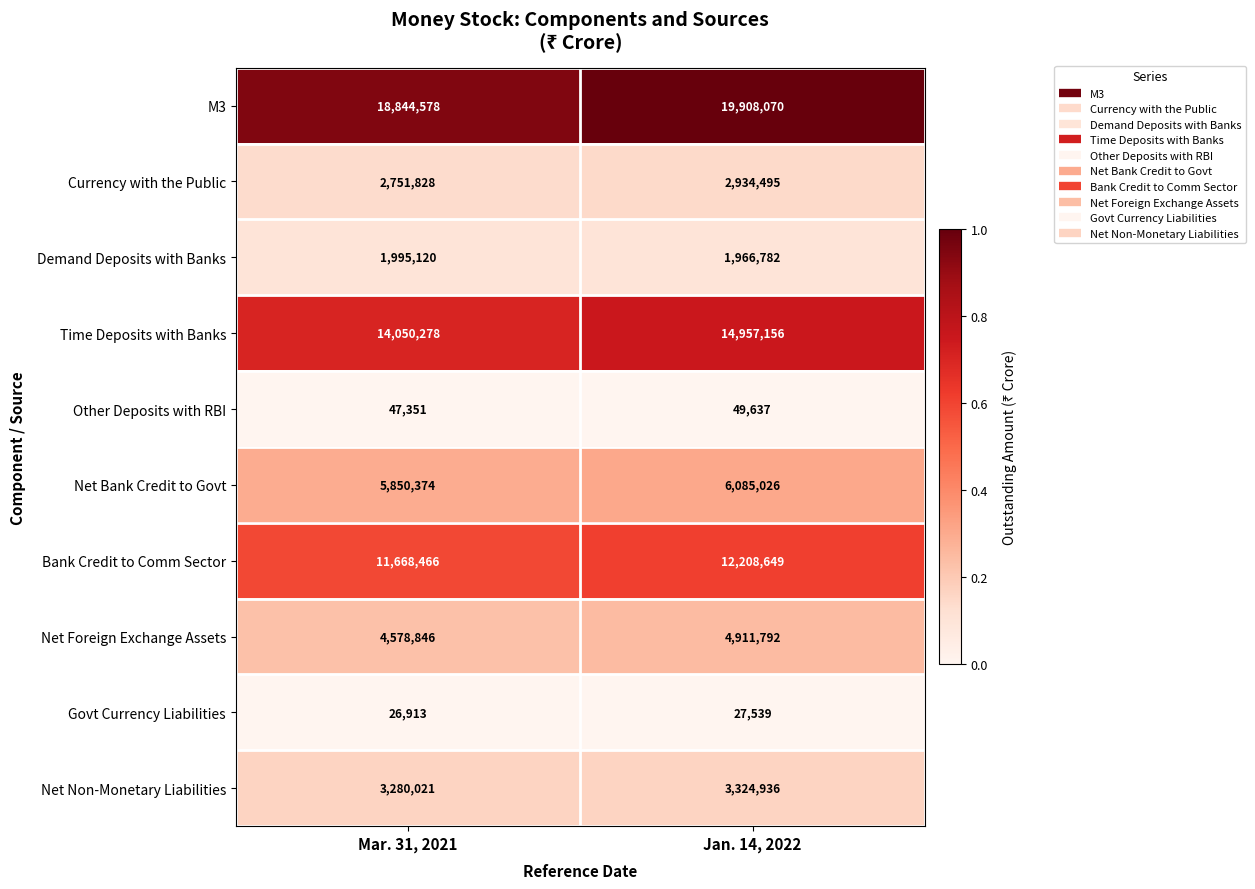

Is it true that Other Deposits with RBI equals 47351 at Mar. 31, 2021?

True